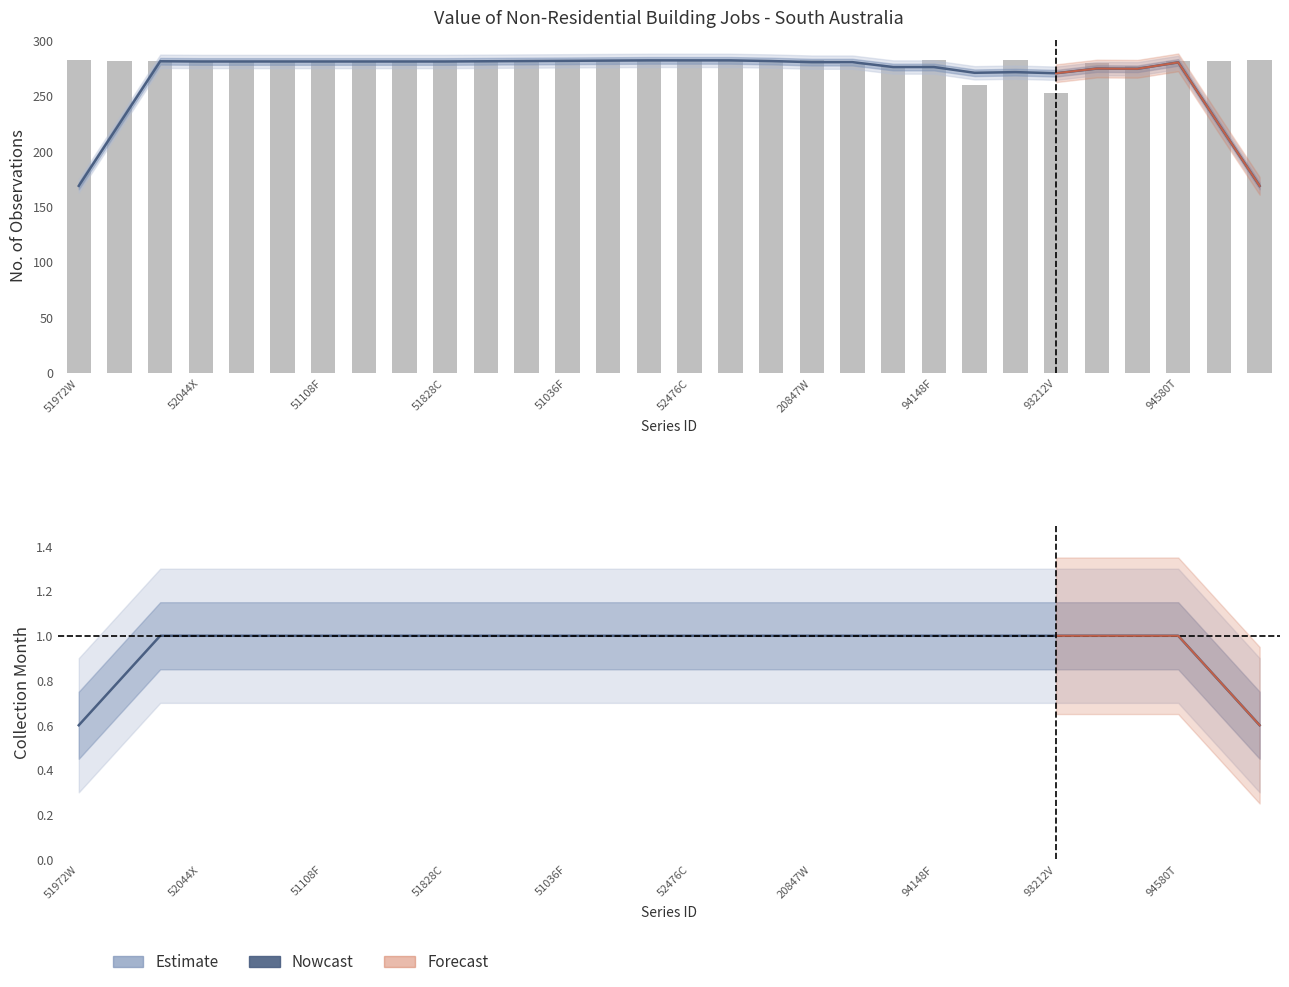

List the labels in order of value, smallest first.

A118193212V, A118194508X, A118193788K, A118193860T, A118194436X, A118193572X, A119251324X, A119251684C, A119252044X, A119252404T, A119250748K, A119251108F, A119251396K, A119252116X, A119251828C, A119252836W, A119250964C, A118194580T, A118194292X, A119251972W, A119251036F, A119252260T, A119251468K, A119252476C, A119251756C, A119251612T, A420847W, A118194148F, A118194868C, A118195300F